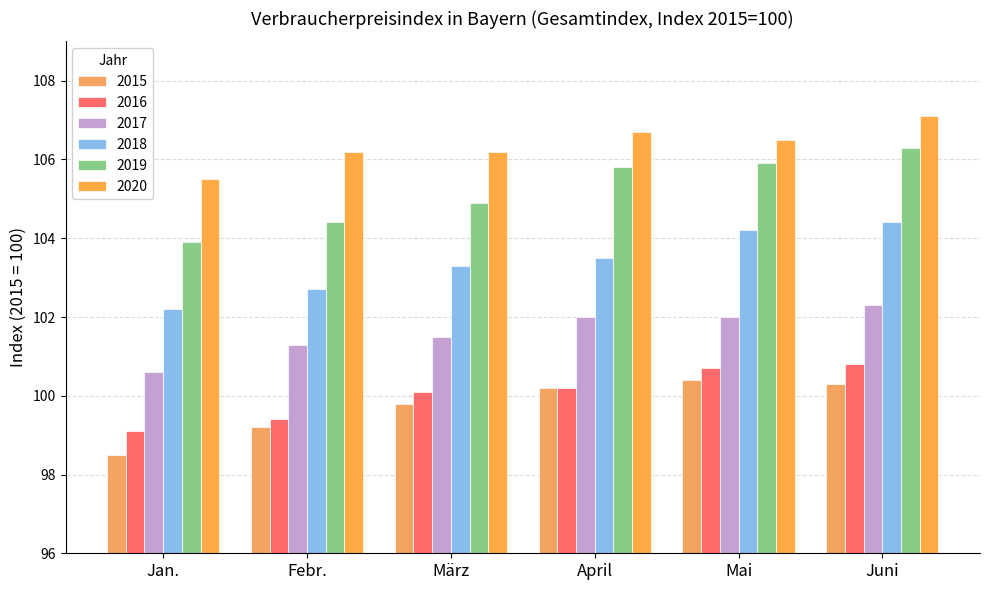

What is the total value across all series at Febr.?

613.2